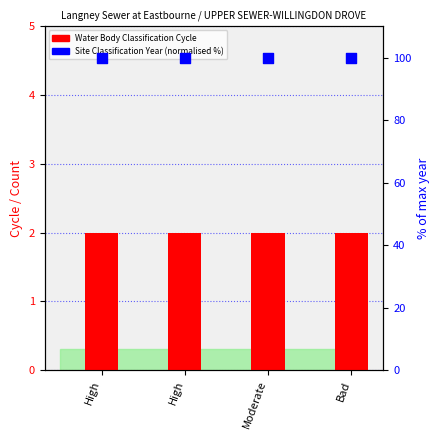

What is the total value across all series at High?

102